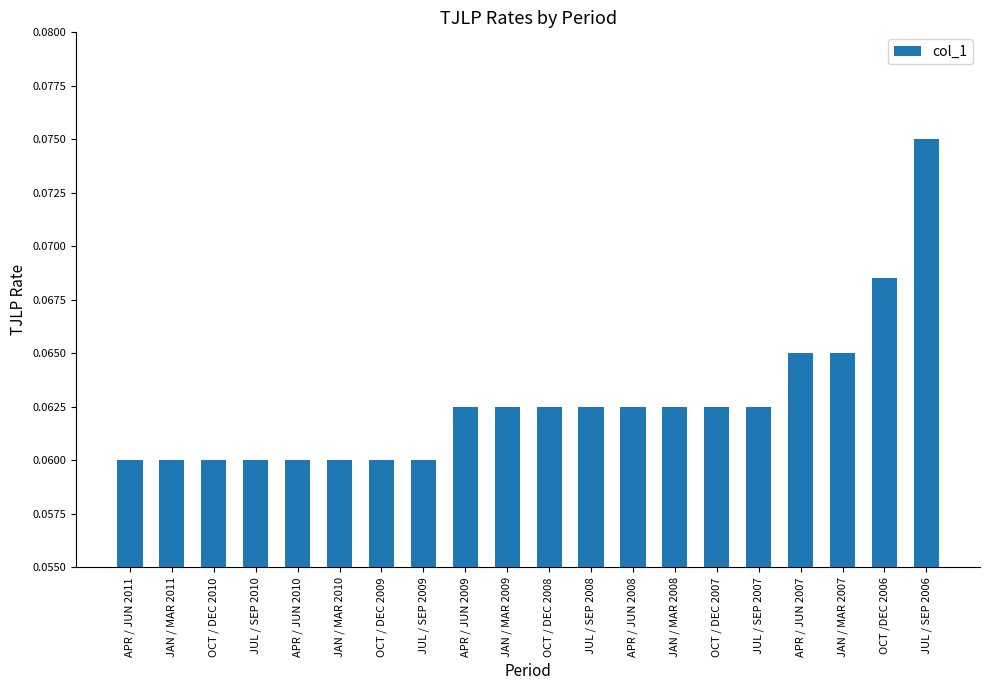

What is the sum of all values?

1.3